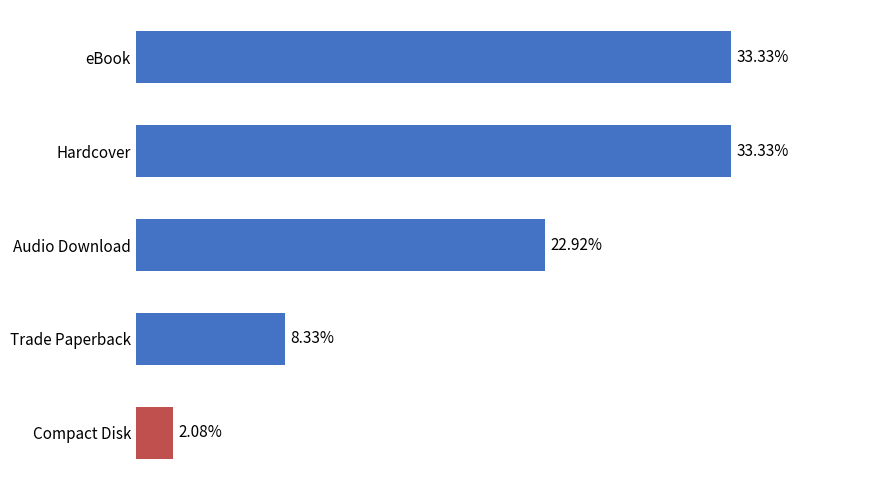

Are the bars grouped side by side (vs. stacked)?

No